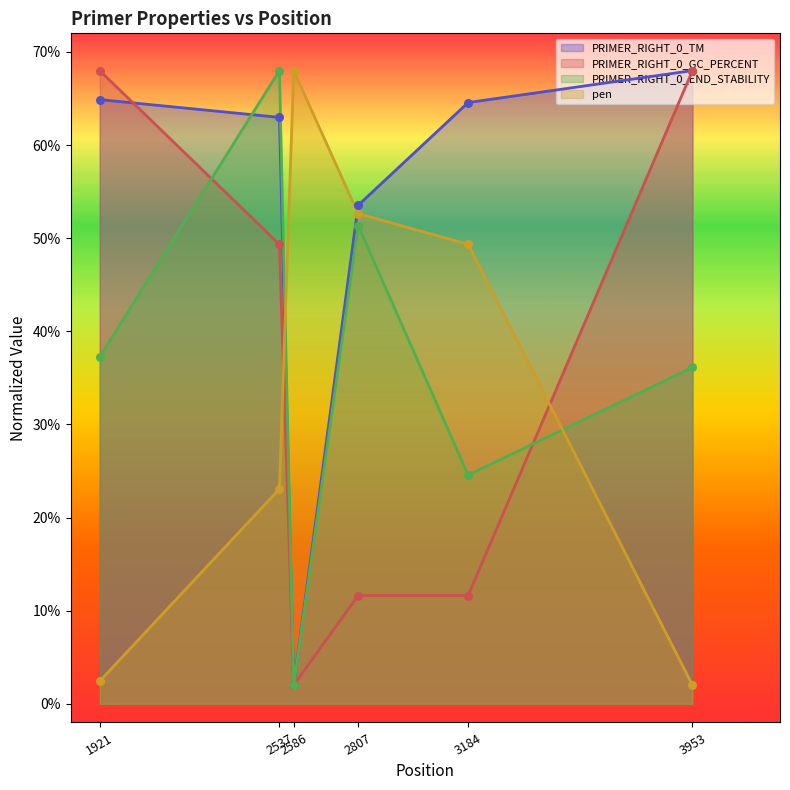

Which series has the largest total across all categories?

PRIMER_RIGHT_0_TM